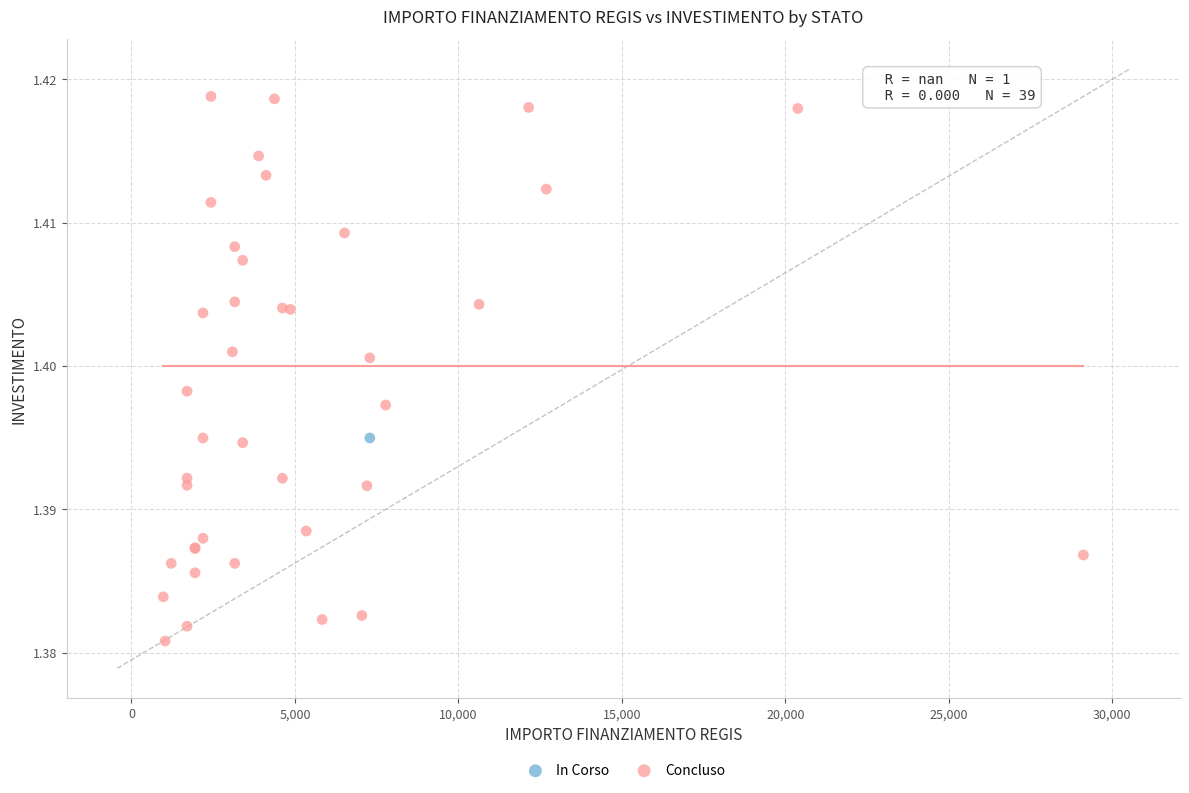

What are all the series names shown in the legend?

In Corso, Concluso